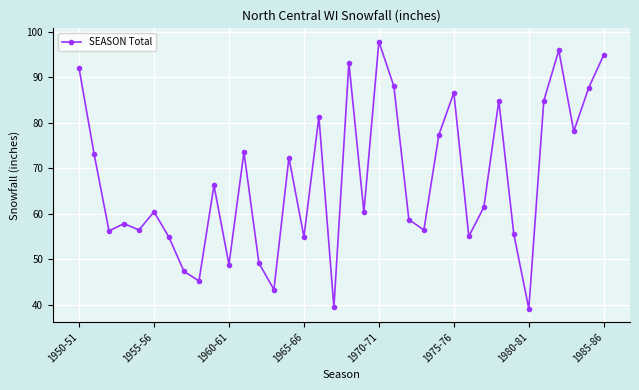

How many interior local valleys (lower than both neighbors) does the data have?

12